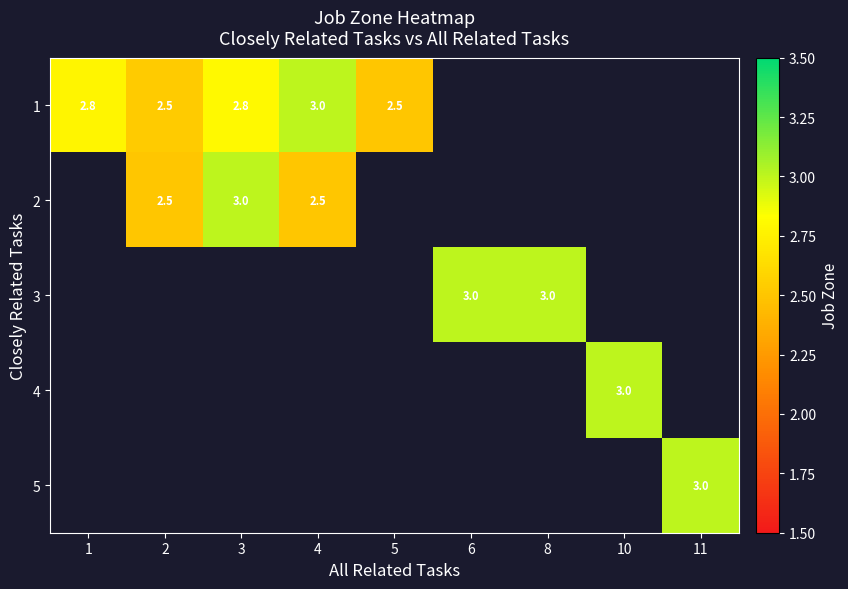

The value of 1 at 4 is 5.3. True or false?

False